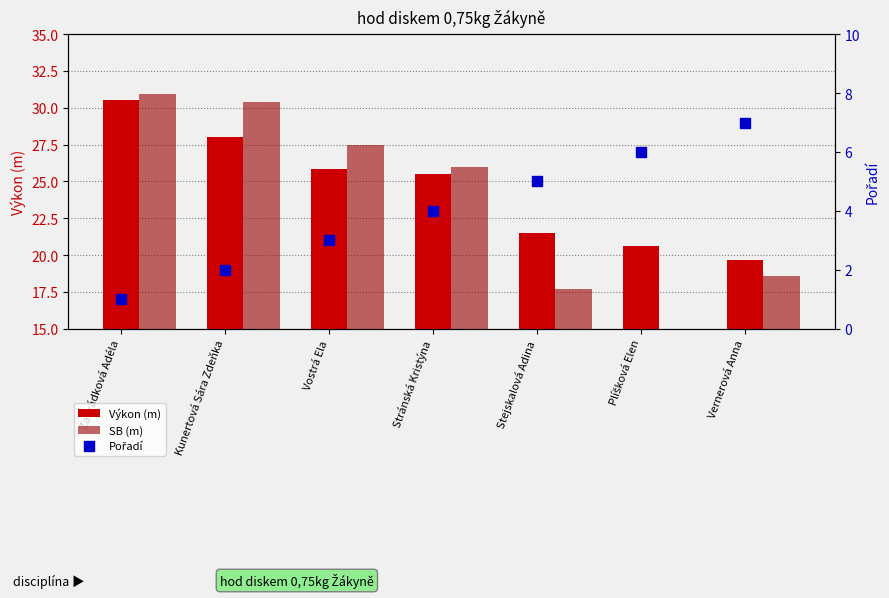

At which category is the sum across all series the highest?

Zahrádková Adéla